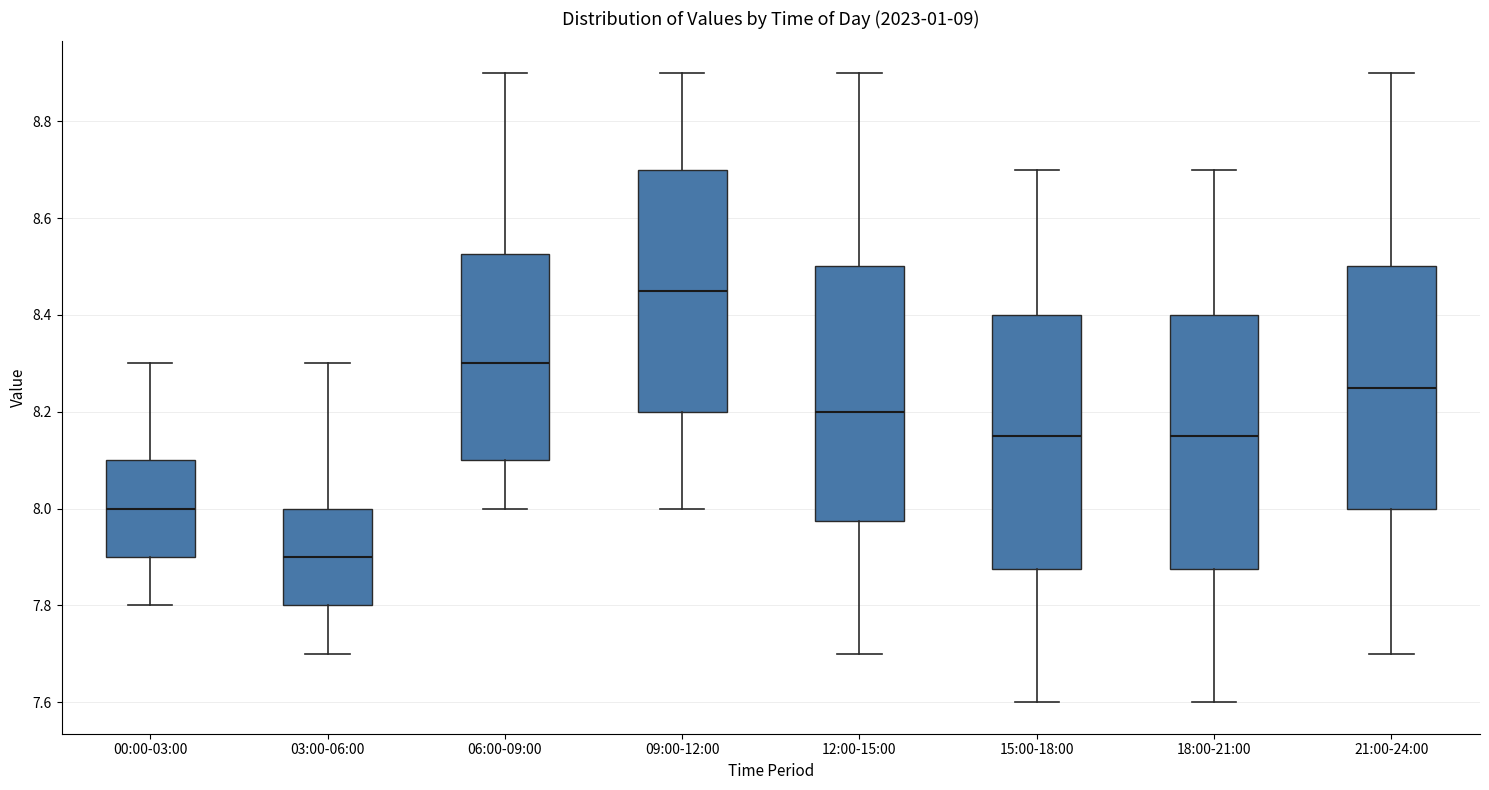

Reading left to right, read every box against the y-axis: the position of its median line, the range the box covers, and the ends of its whiskers. The values are not printed on the chart, so give them approximately, as read against the axis.

00:00-03:00: median 8.00, box 7.90 to 8.10, whiskers 7.80 to 8.30
03:00-06:00: median 7.90, box 7.80 to 8.00, whiskers 7.70 to 8.30
06:00-09:00: median 8.30, box 8.10 to 8.52, whiskers 8.00 to 8.90
09:00-12:00: median 8.46, box 8.20 to 8.70, whiskers 8.00 to 8.90
12:00-15:00: median 8.20, box 7.98 to 8.50, whiskers 7.70 to 8.90
15:00-18:00: median 8.16, box 7.88 to 8.40, whiskers 7.60 to 8.70
18:00-21:00: median 8.16, box 7.88 to 8.40, whiskers 7.60 to 8.70
21:00-24:00: median 8.26, box 8.00 to 8.50, whiskers 7.70 to 8.90